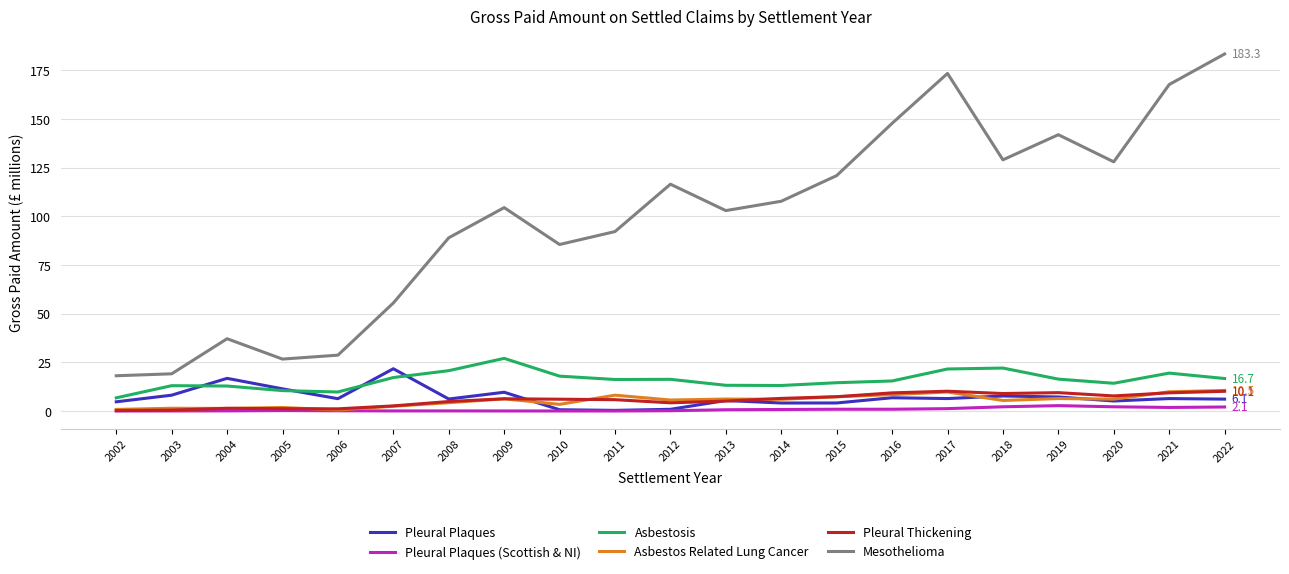

Is the value of Pleural Plaques at 2022 greater than the value of Mesothelioma at 2006?

No